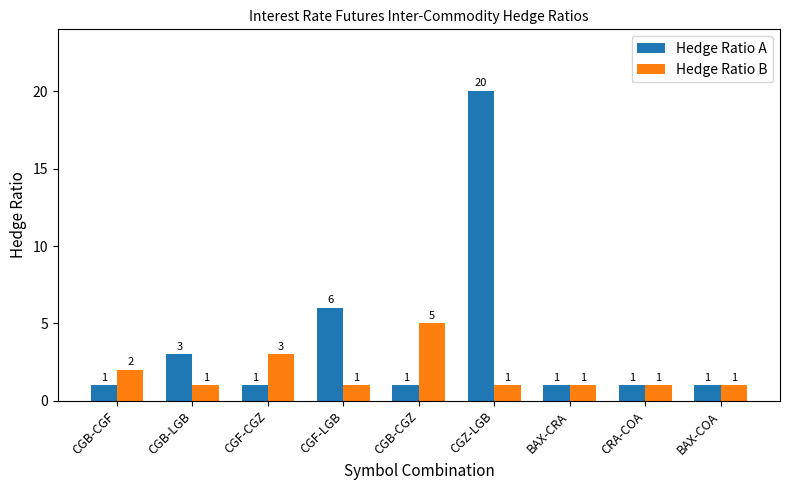

Which series has the widest spread of values?

Hedge Ratio A